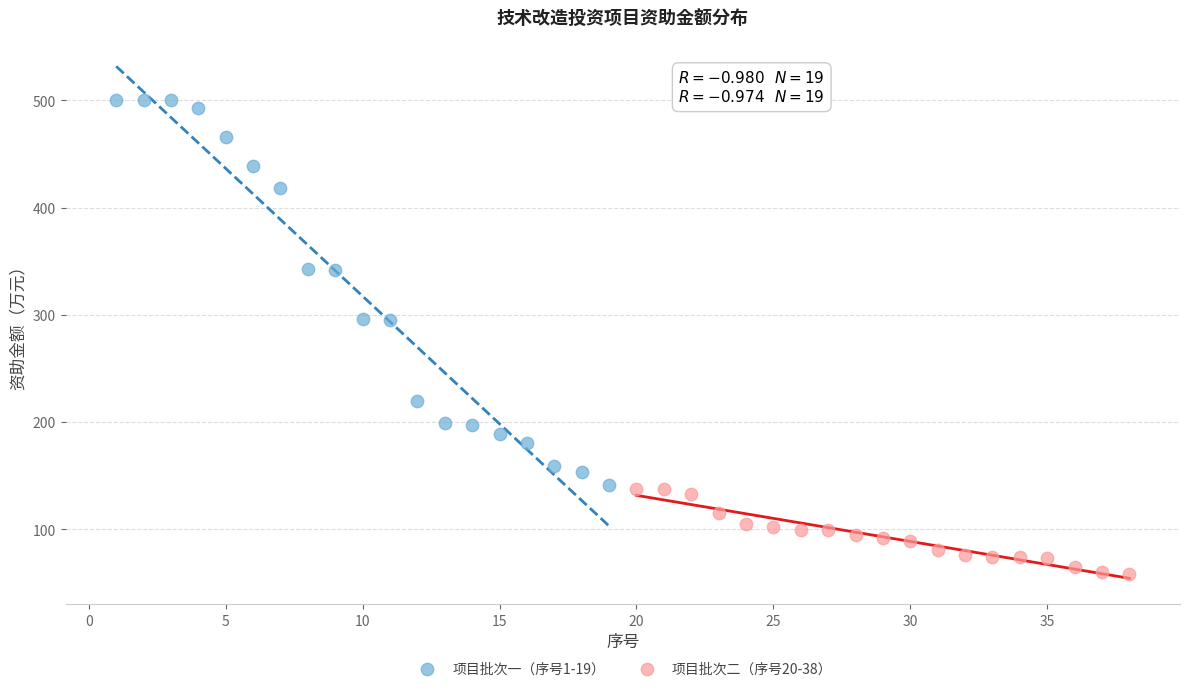

What are all the series names shown in the legend?

项目批次一（序号1-19）, 项目批次二（序号20-38）